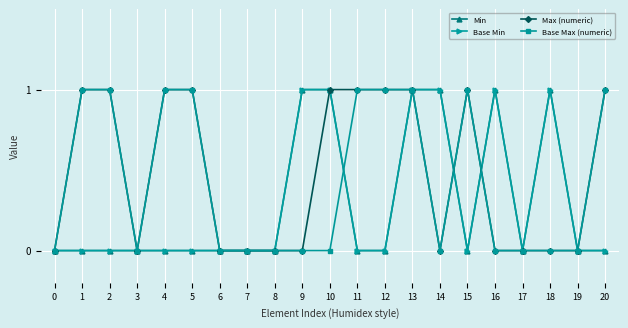

True or false: Max (numeric) has a value of 0 at 13.

False